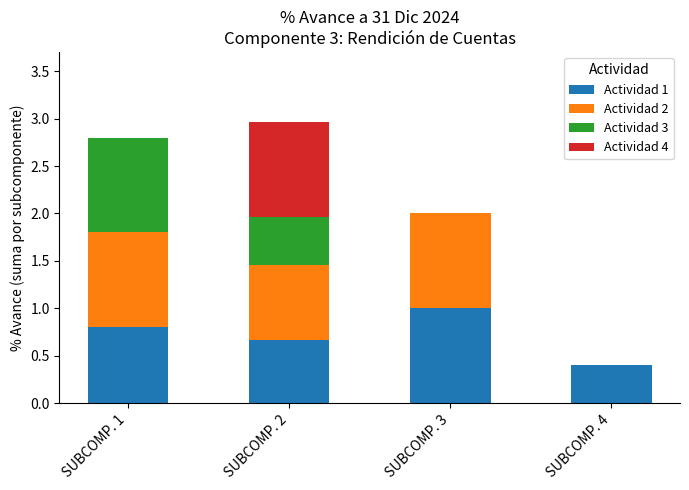

True or false: Actividad 1 has a value of 1.4 at SUBCOMP. 1.

False